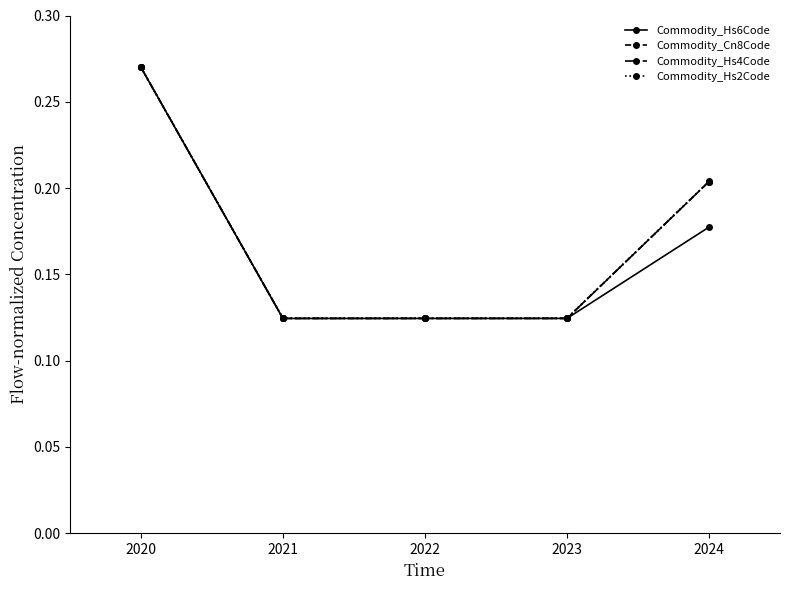

What is the total value across all series at 2023?

0.5